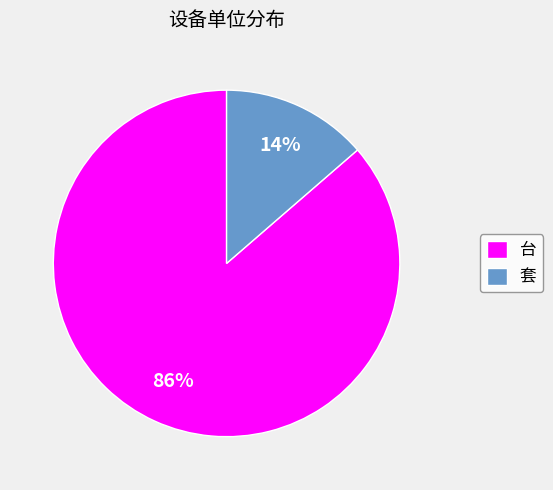

To the nearest percent, what is the combined percentage of 台 and 套?

100%